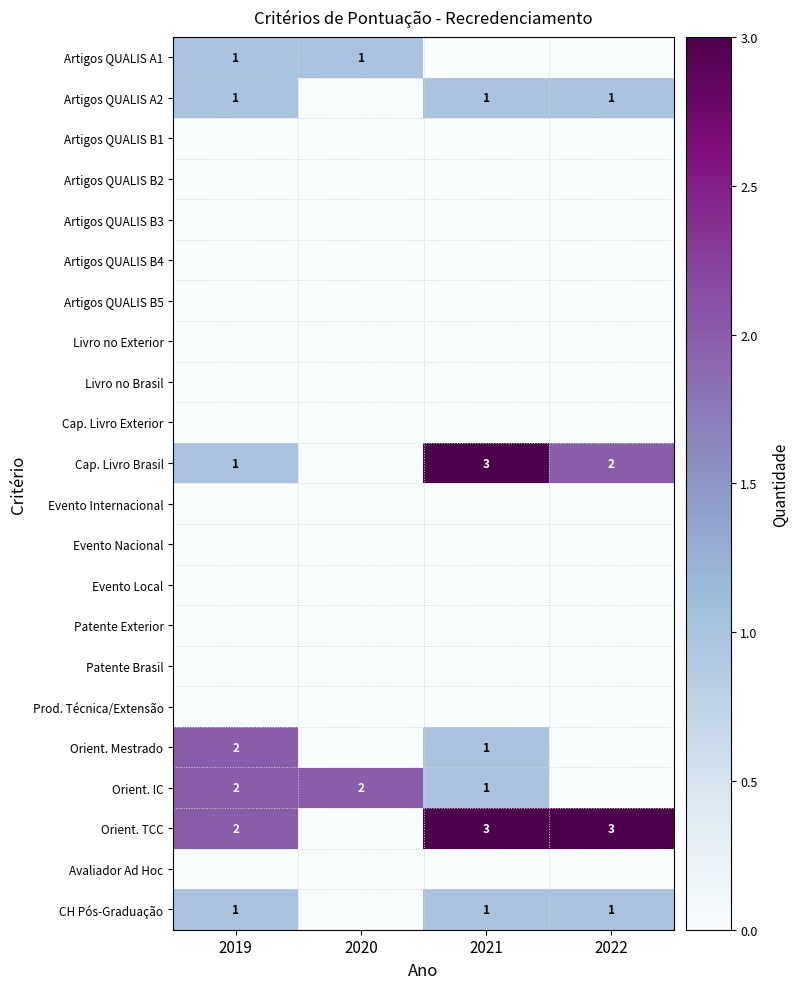

True or false: CH Pós-Graduação has a value of 0 at 2021.

False